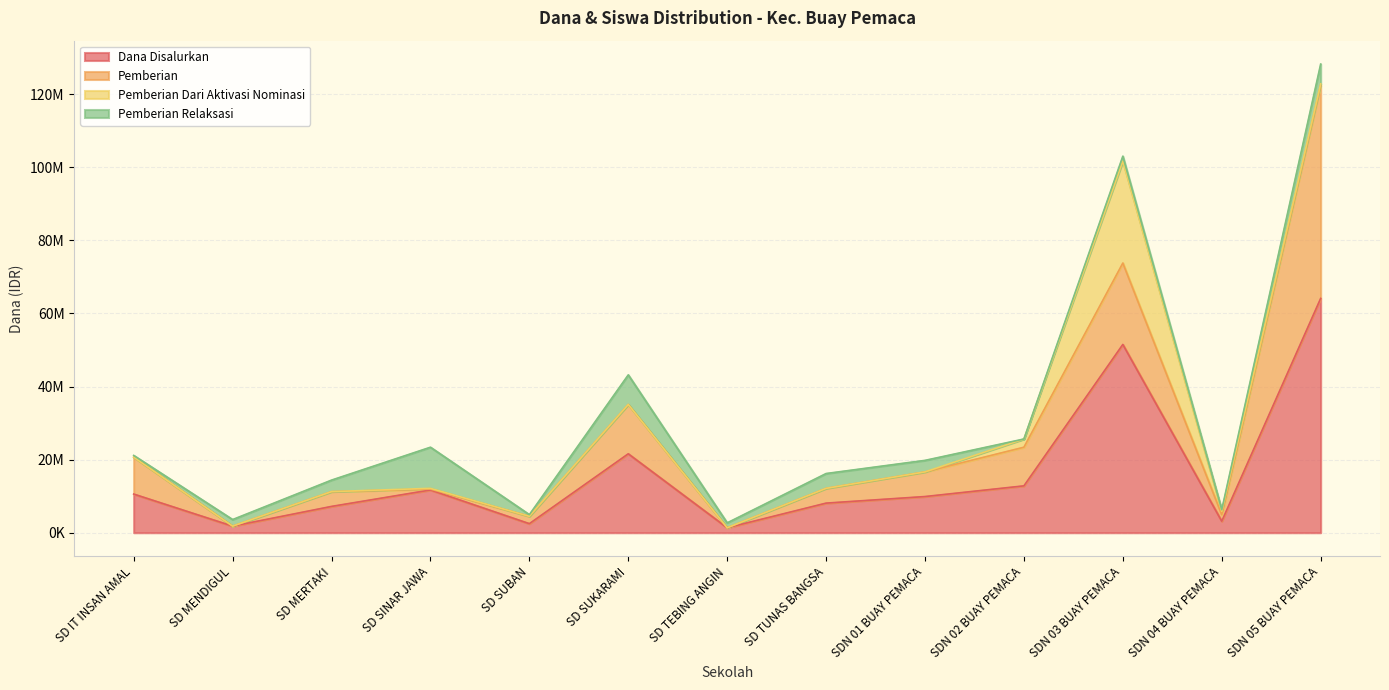

At which category does Siswa Disalurkan reach its first local peak?

SD SINAR JAWA